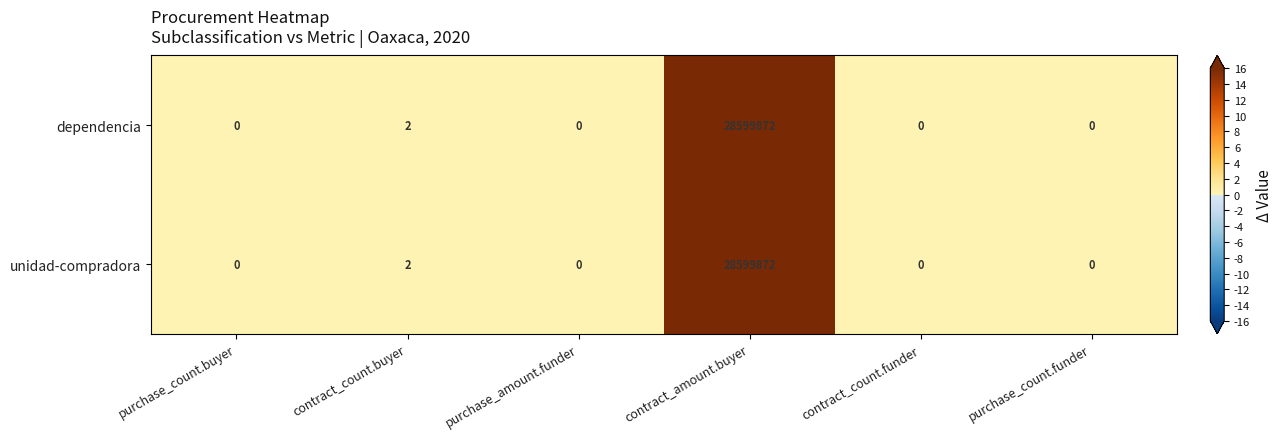

Reading left to right, what are all the values shown in this chart?

dependencia: 0	2	0	28599872	0	0
unidad-compradora: 0	2	0	28599872	0	0